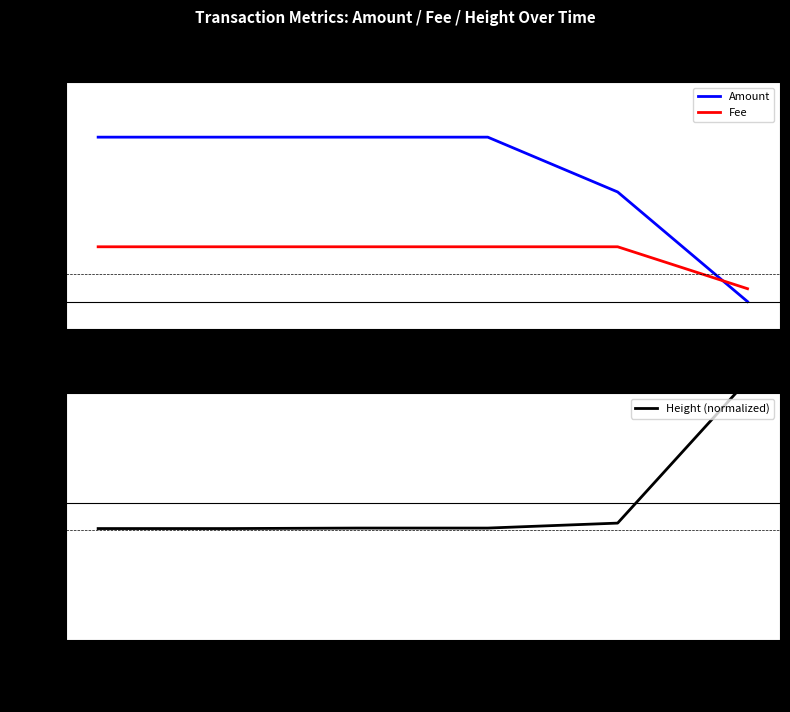

How many series are shown in this chart?

3